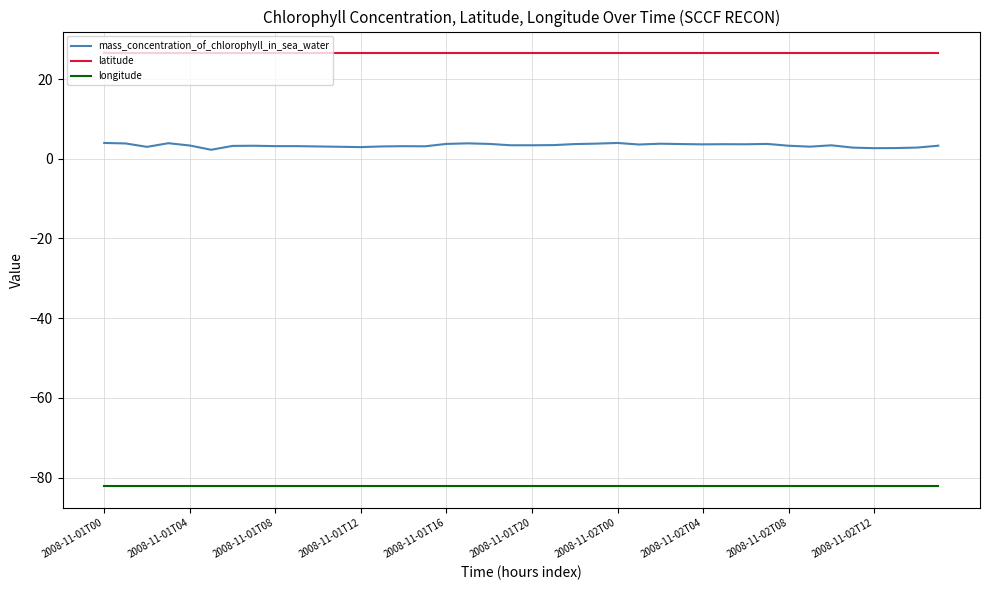

True or false: longitude and latitude cross at least once.

False